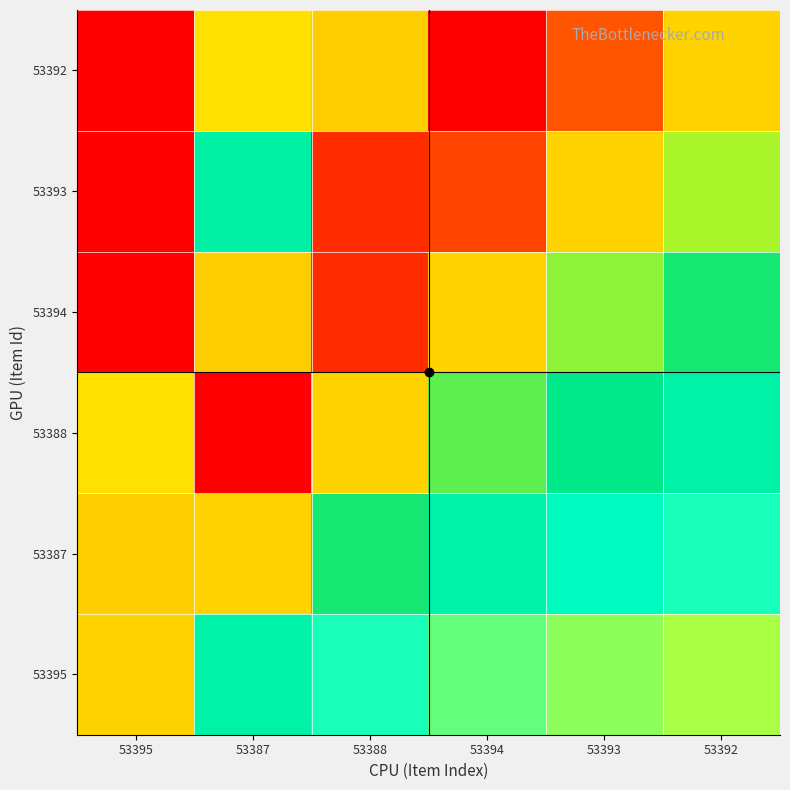

What is the difference between the highest and lowest values at 53392?

0.4